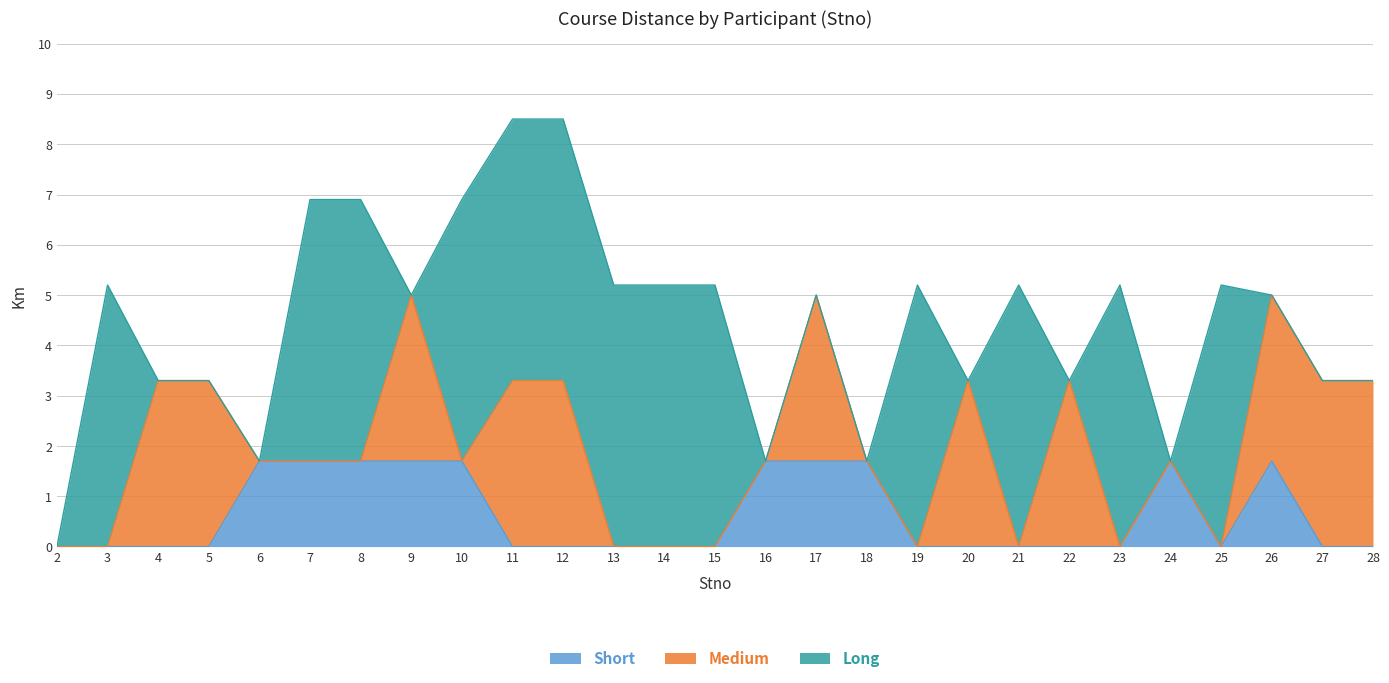

What is the total value across all series at 8?

6.9